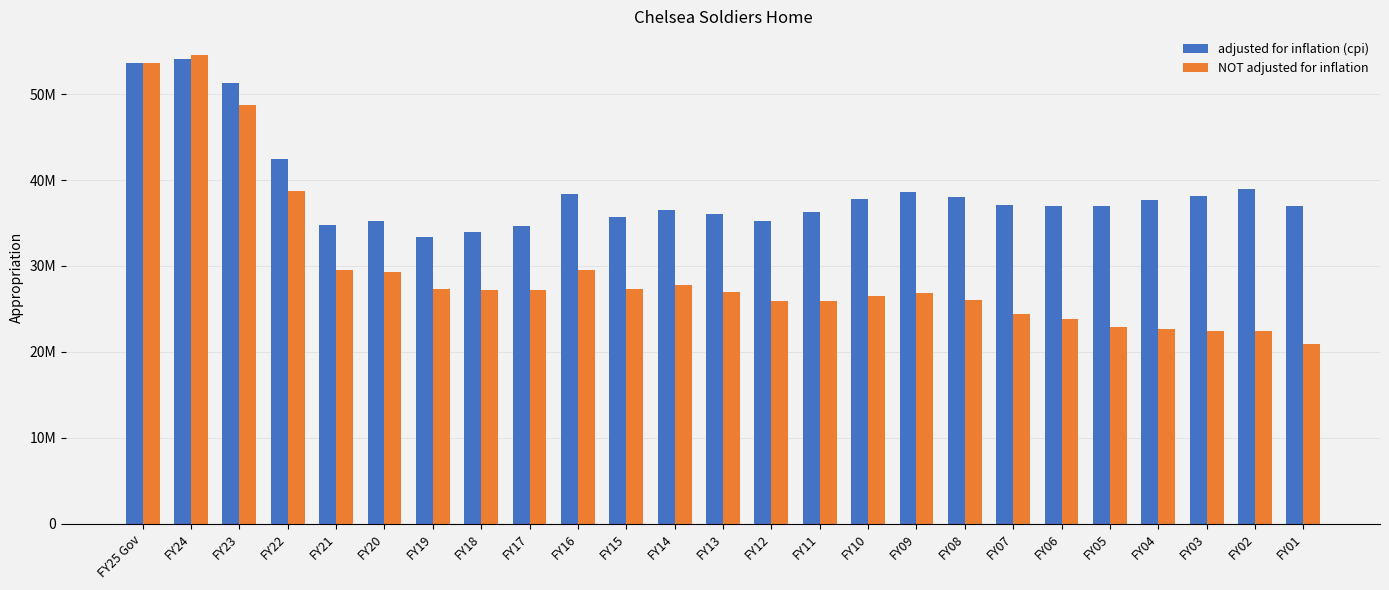

What are all the series names shown in the legend?

adjusted for inflation (cpi), NOT adjusted for inflation